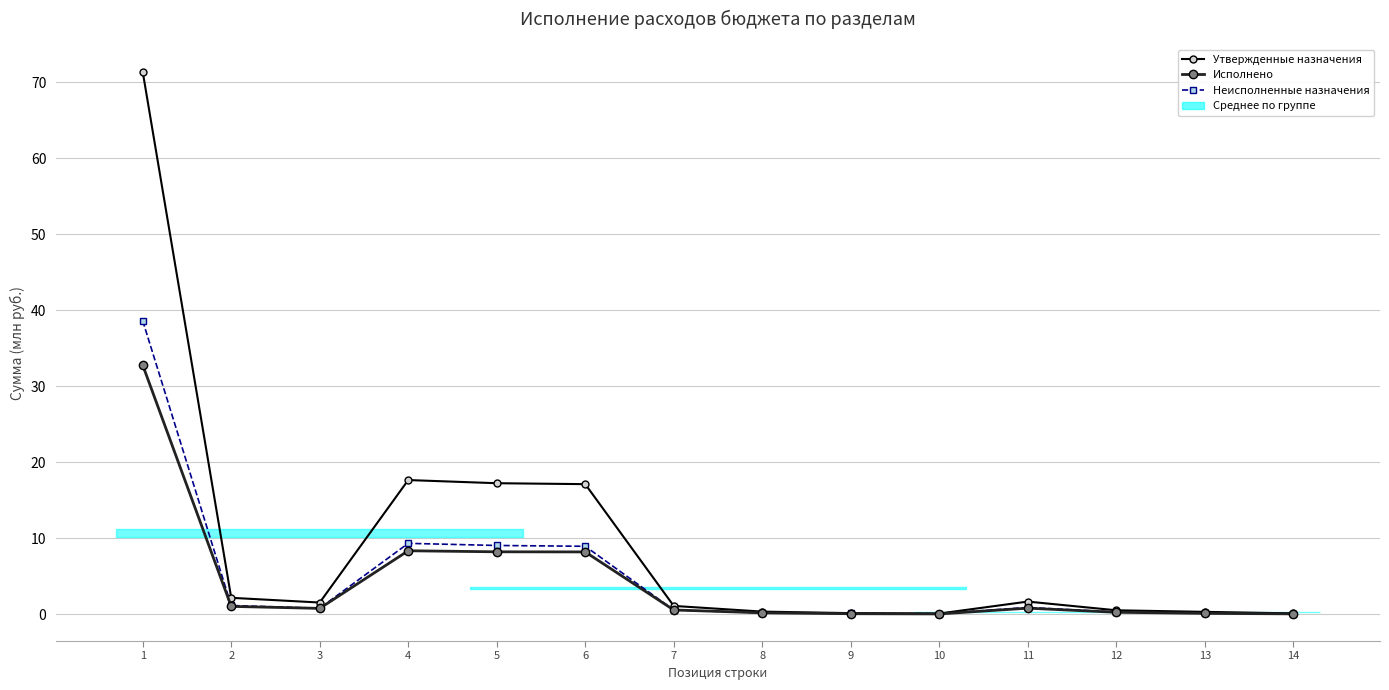

True or false: Утвержденные назначения has more than 0 interior local peaks.

True